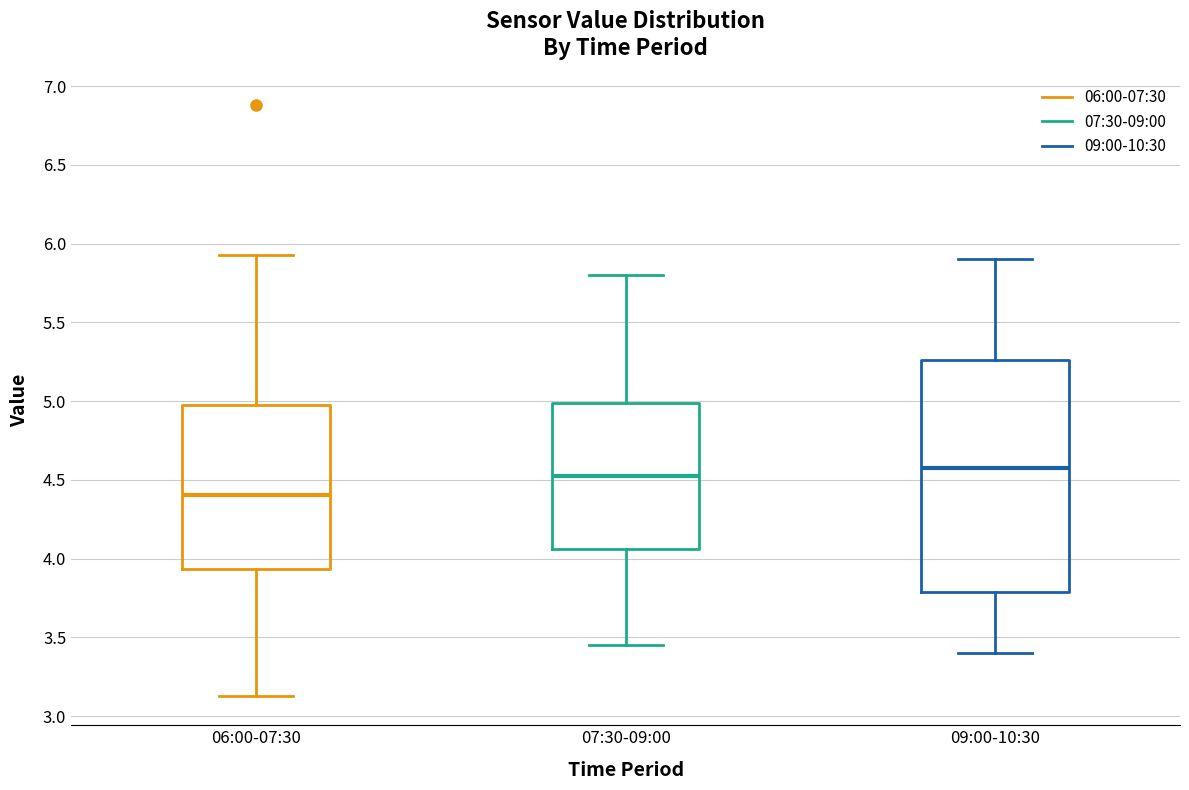

Comparing the boxes themselves (not the whiskers), which one is the tallest?

09:00-10:30